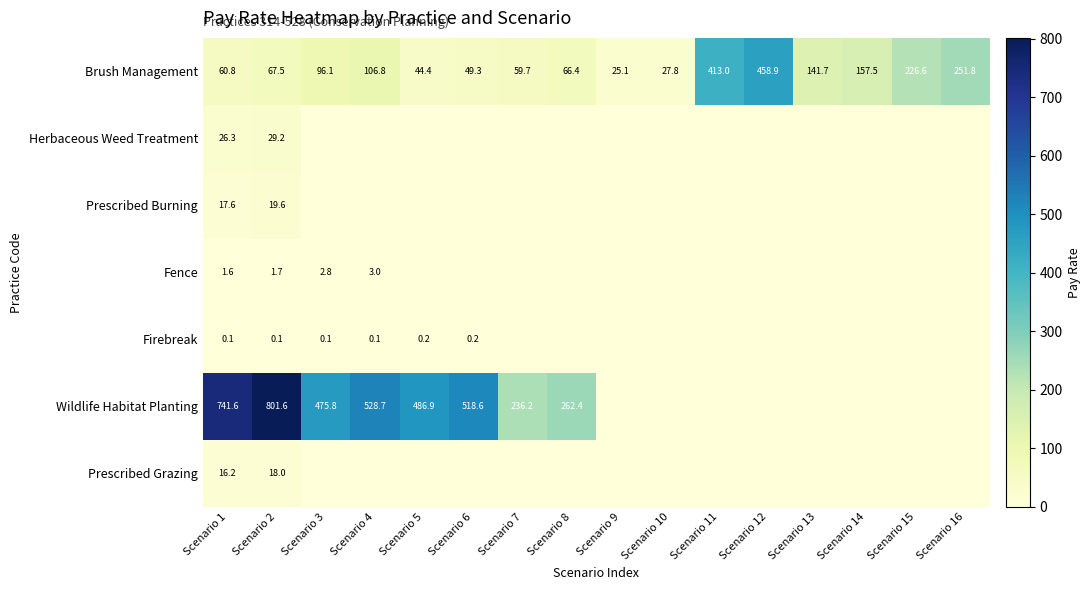

The value of Wildlife Habitat Planting at Scenario 8 is 142.1. True or false?

False